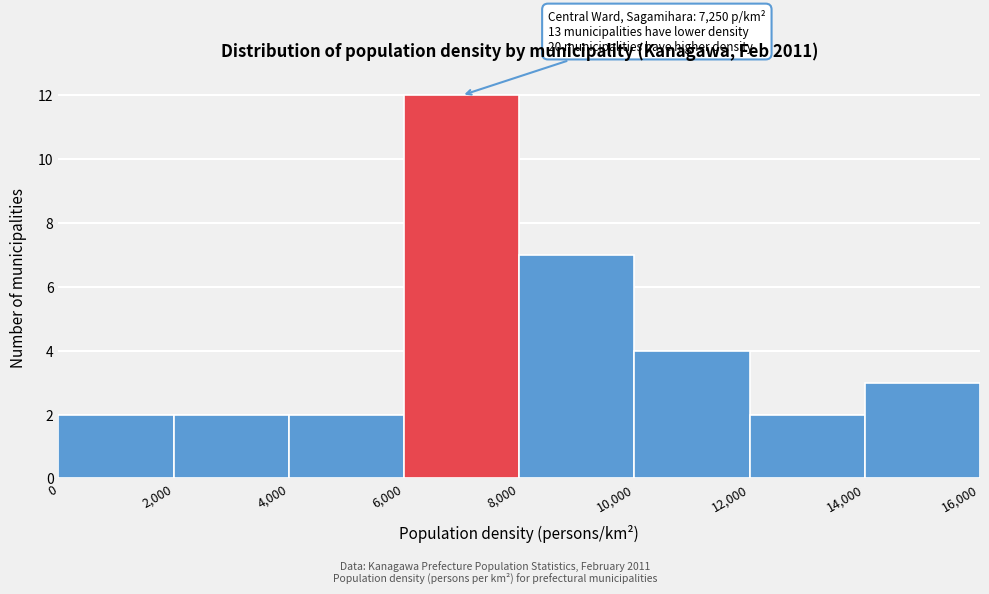

Over which range of the x-axis is the bar tallest?

6,000 to 8,000